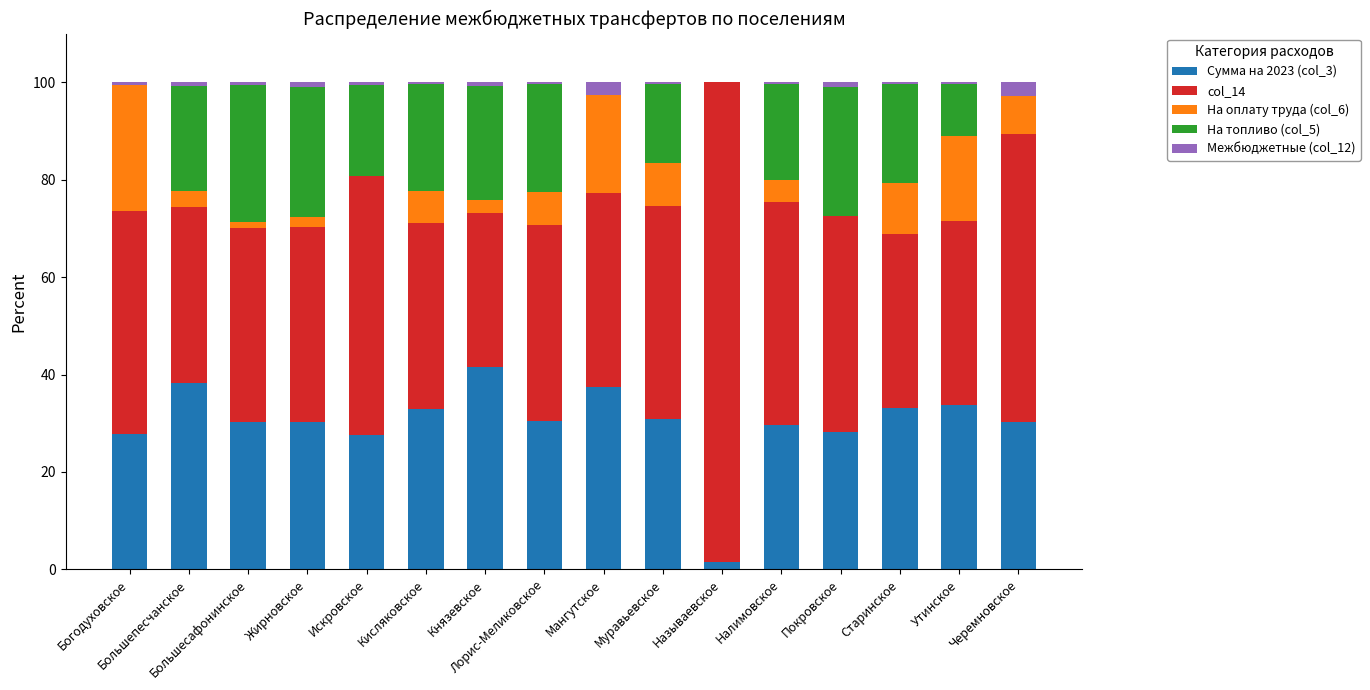

List the series in order of their peak value, highest first.

col_14, Сумма на 2023 (col_3), На топливо (col_5), На оплату труда (col_6), Межбюджетные (col_12)